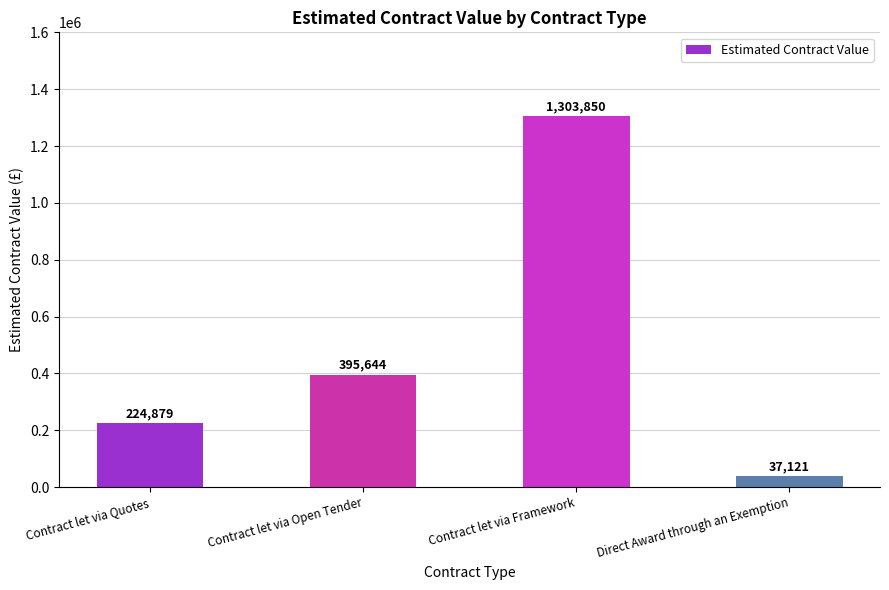

What position from the left is Contract let via Framework?

3